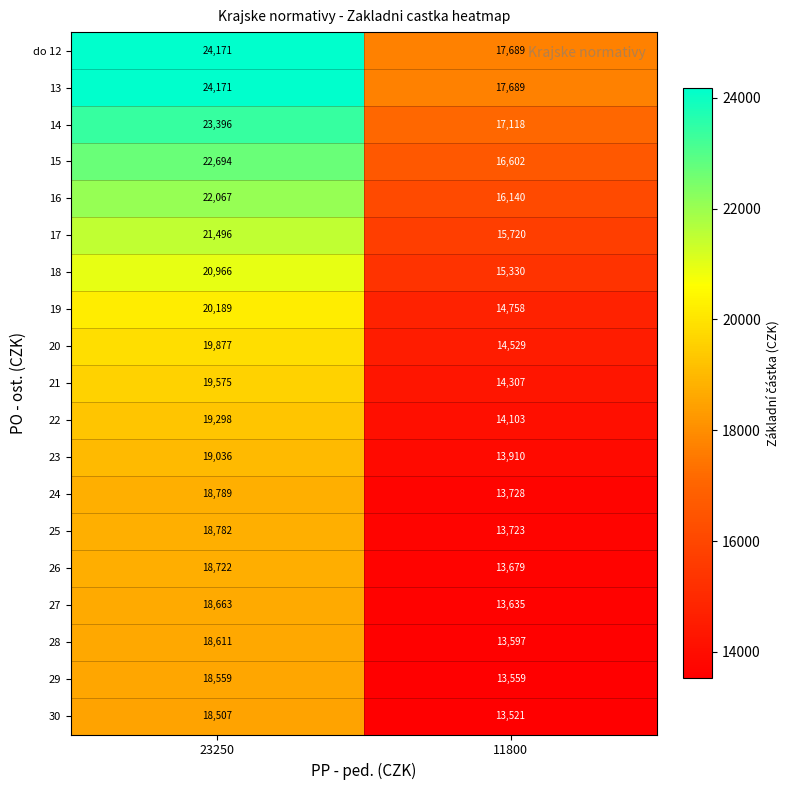

Count the number of data series in this chart.

19